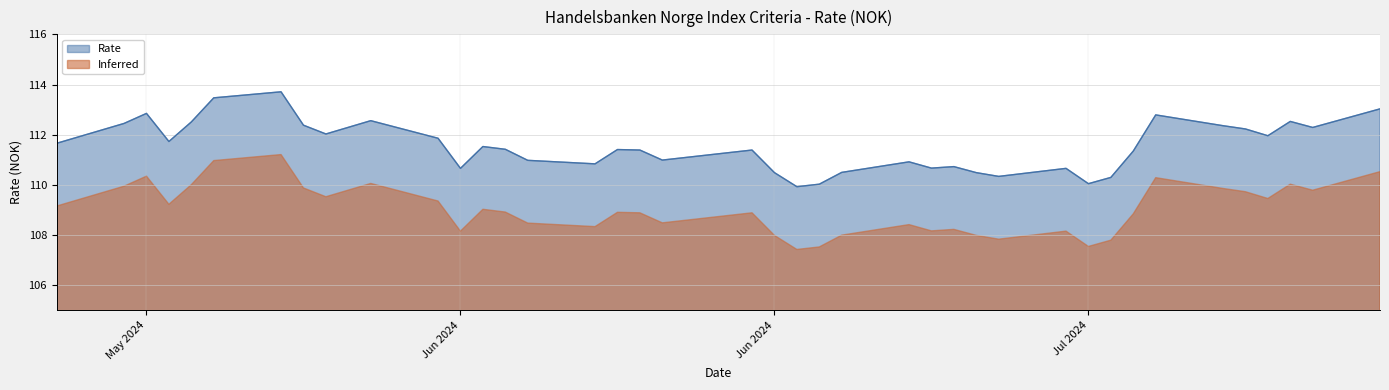

The value at 18.07.2024 is 186.8. True or false?

False